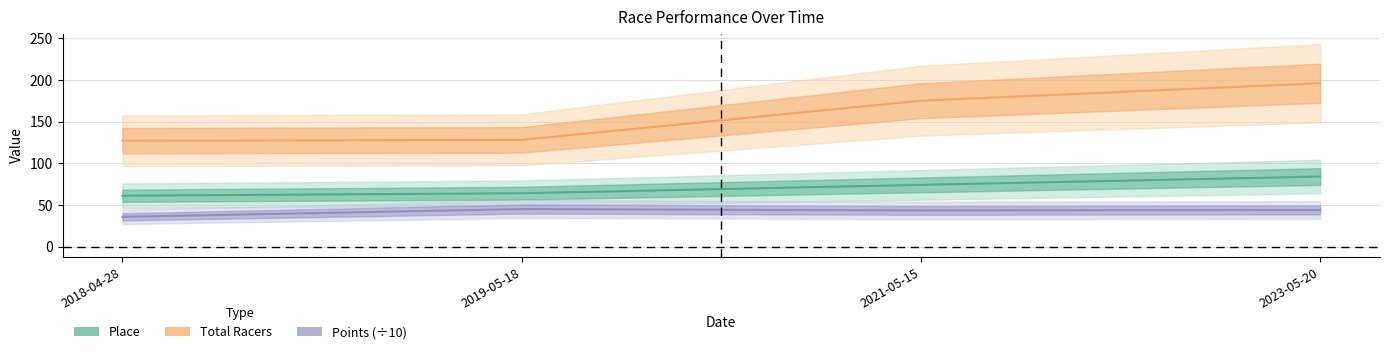

At which label does Points reach its minimum?

2018-04-28